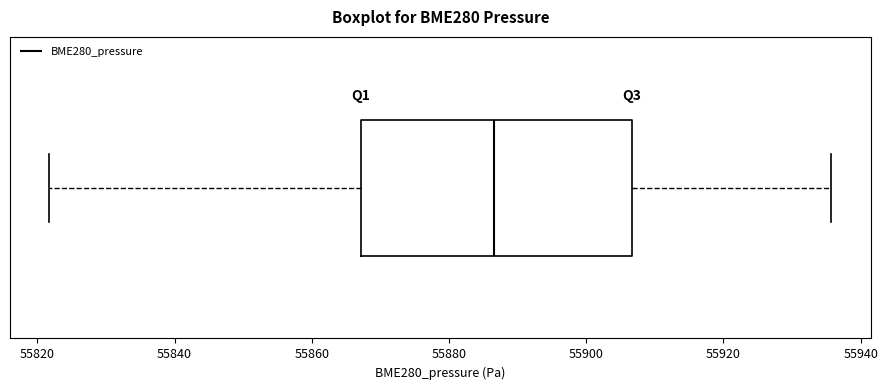

Where does the median line of the box sit on the x-axis? The values are not printed on the chart, so give them approximately, as read against the axis.

55886